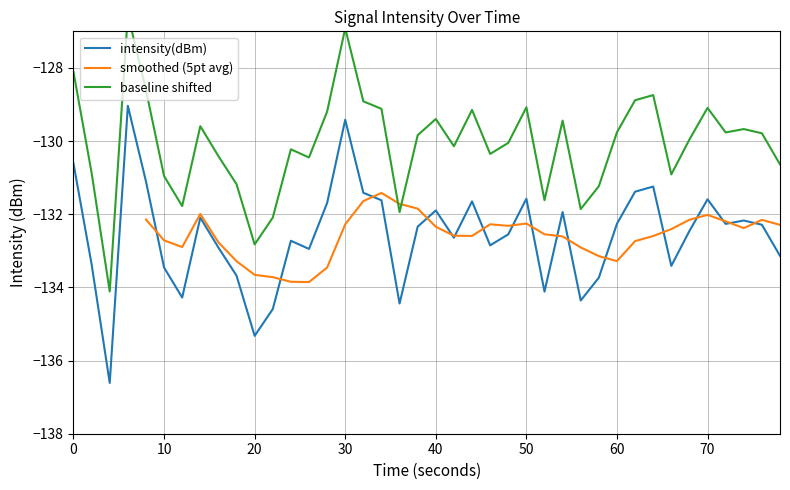

True or false: intensity(dBm) has a value of -131.6 at 50.

True